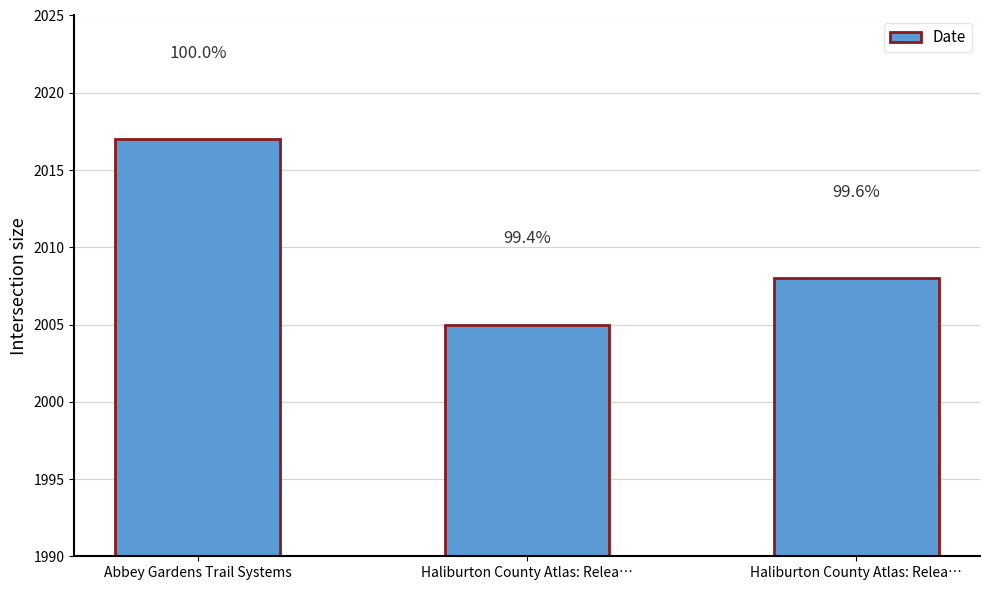

Does the chart contain any negative values?

No